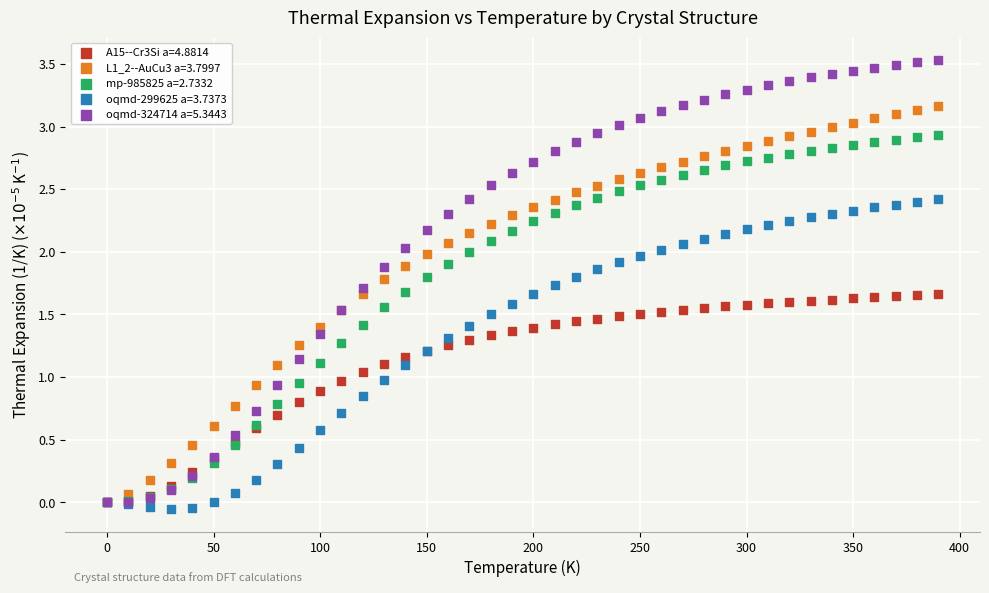

What are all the series names shown in the legend?

A15--Cr3Si a=4.8814, L1_2--AuCu3 a=3.7997, mp-985825 a=2.7332, oqmd-299625 a=3.7373, oqmd-324714 a=5.3443